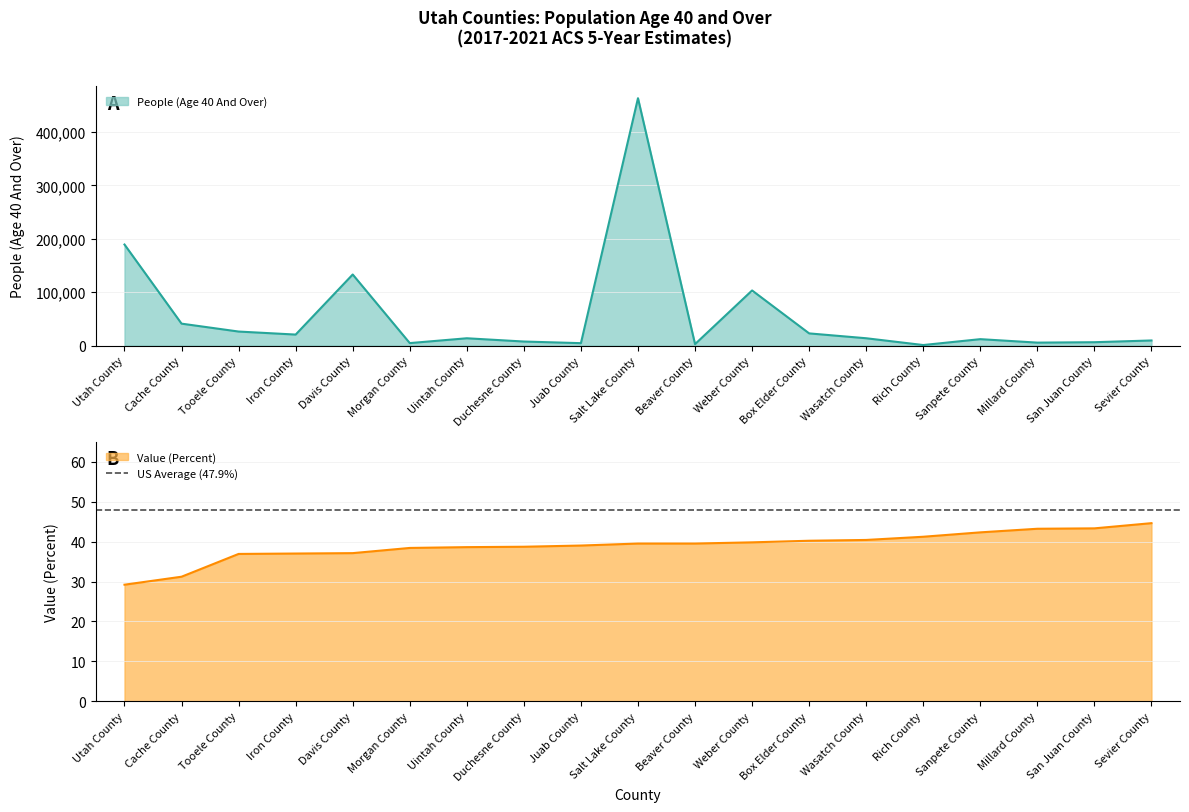

What is the label of the 18th point from the right?

Cache County